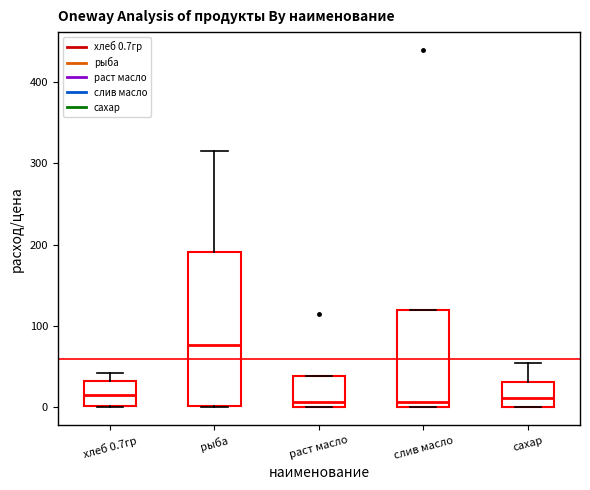

Reading left to right, transcribe this box plot: for each box, give where its median line is, the range the box spans, and where its two whiskers end, as read against the y-axis. The values are not printed on the chart, so give them approximately, as read against the axis.

хлеб 0.7гр: median 20, box 0 to 30, whiskers 0 to 40
рыба: median 80, box 0 to 190, whiskers 0 to 320
раст масло: median 10, box 0 to 40, whiskers 0 to 40
слив масло: median 10, box 0 to 120, whiskers 0 to 120
сахар: median 10, box 0 to 30, whiskers 0 to 60